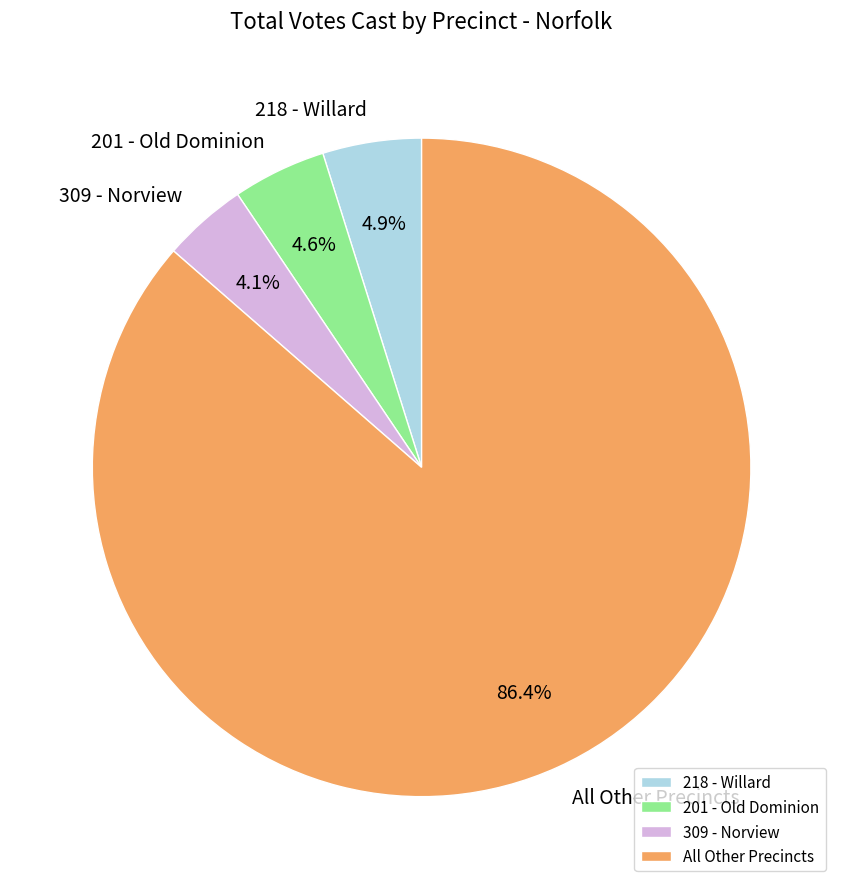

Does any single category account for the majority?

Yes